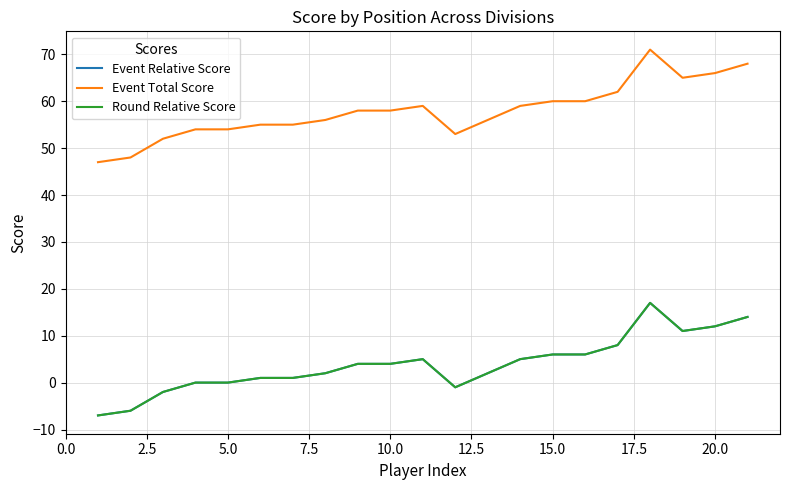

Reading left to right, extract all data points from this chart.

Event Relative Score: -7	-6	-2	0	0	1	1	2	4	4	5	-1	2	5	6	6	8	17	11	12	14
Event Total Score: 47	48	52	54	54	55	55	56	58	58	59	53	56	59	60	60	62	71	65	66	68
Round Relative Score: -7	-6	-2	0	0	1	1	2	4	4	5	-1	2	5	6	6	8	17	11	12	14